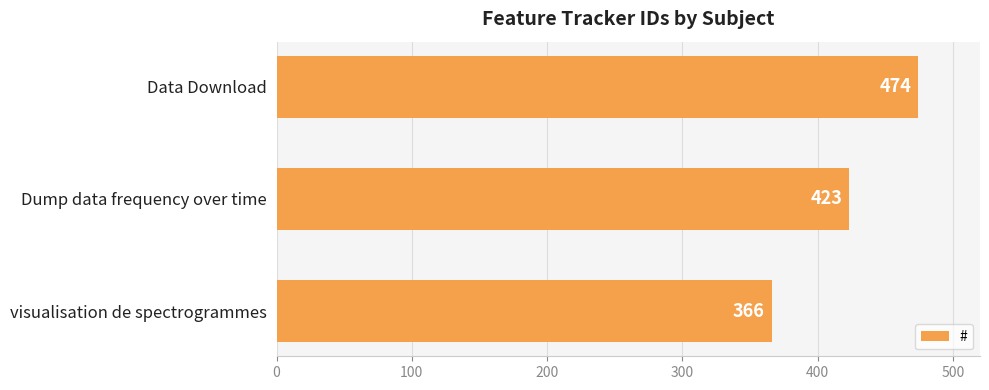

Reading bottom to top, transcribe all the data shown in this chart.

visualisation de spectrogrammes=366	Dump data frequency over time=423	Data Download=474